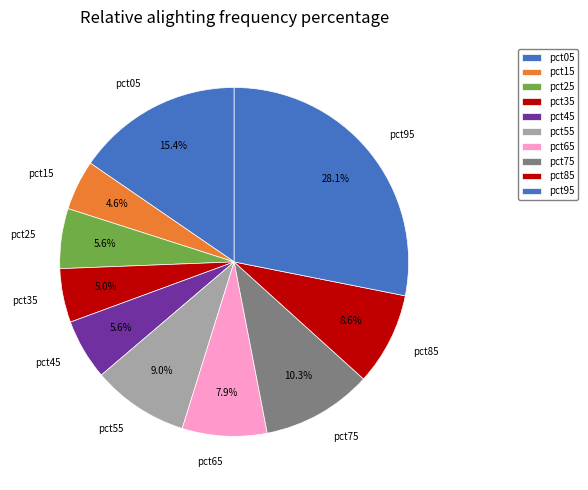

To the nearest percent, what percentage of the pie is pct35?

5%